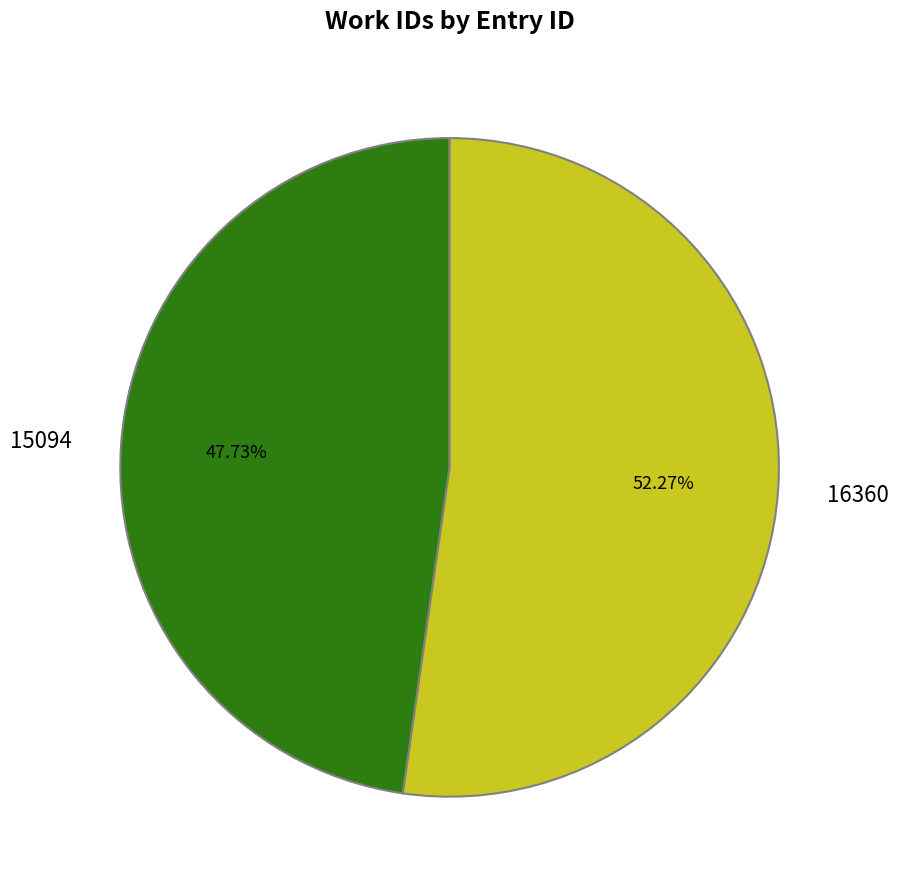

Is there any slice that represents more than half of the pie?

Yes